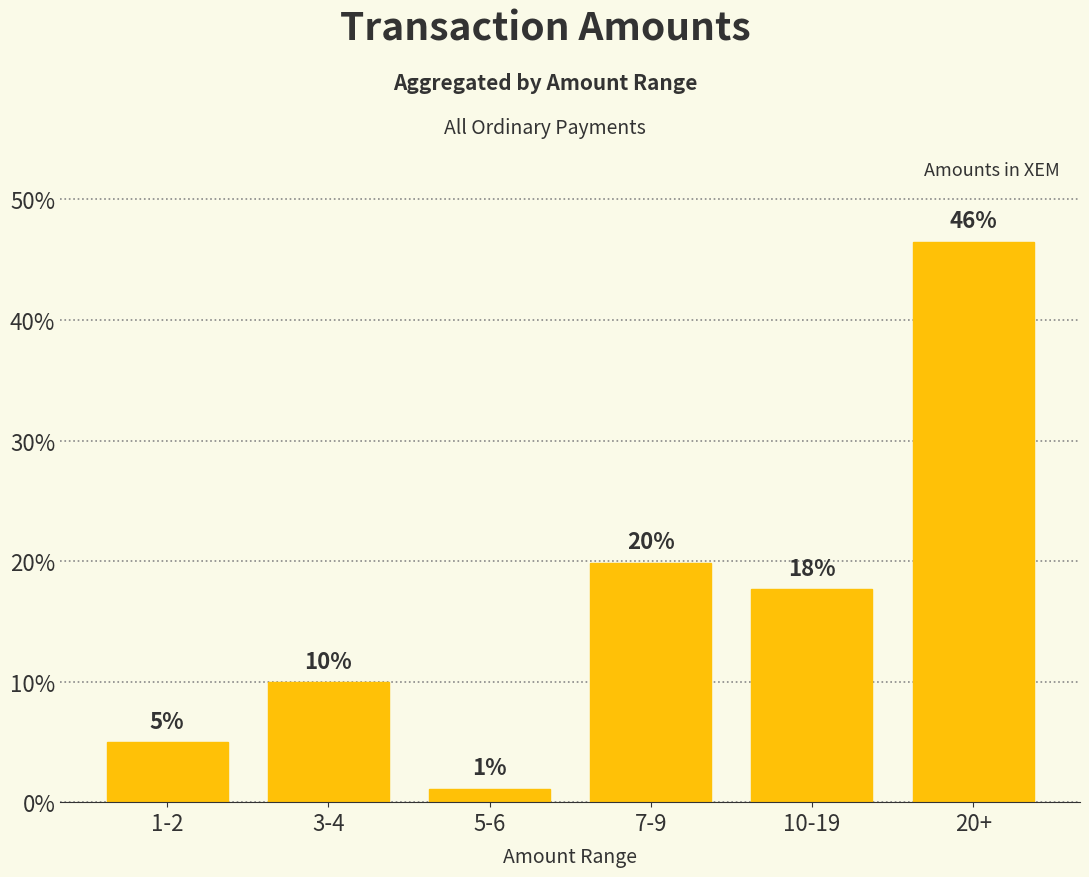

Reading left to right, extract all data points from this chart.

5.0	9.9	1.1	19.9	17.7	46.5